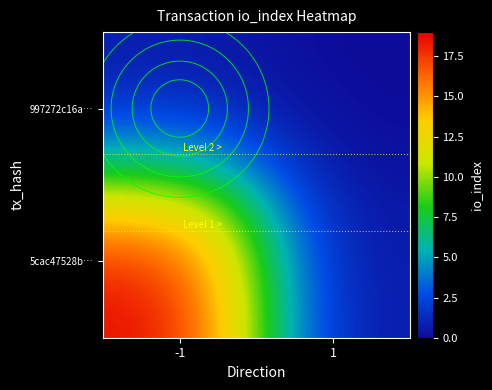

What is the lowest value of the 5cac47528b… series?

0.5